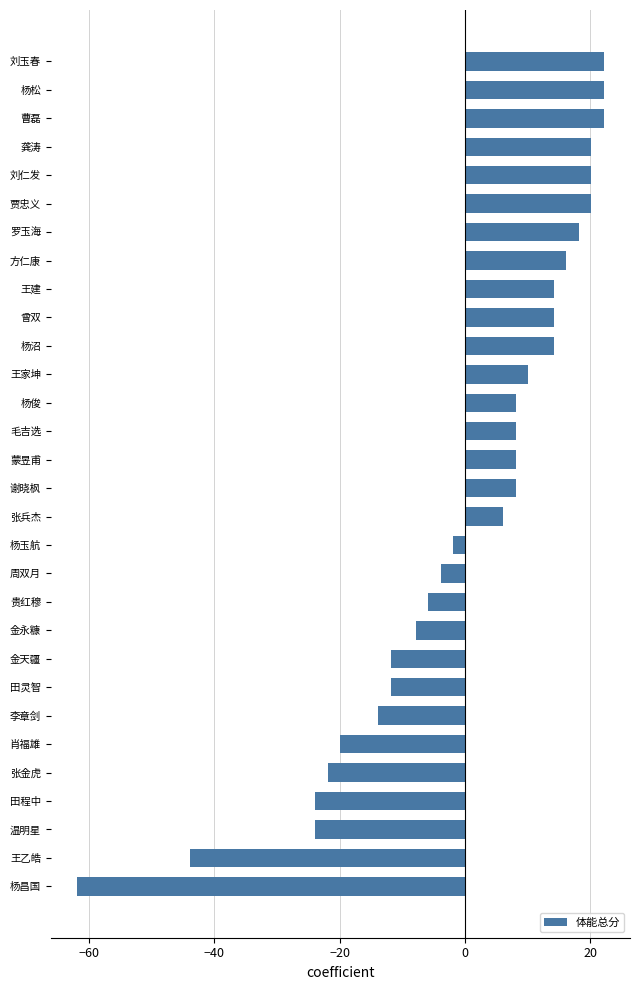

What is the approximate value at 杨玉航?

-1.9